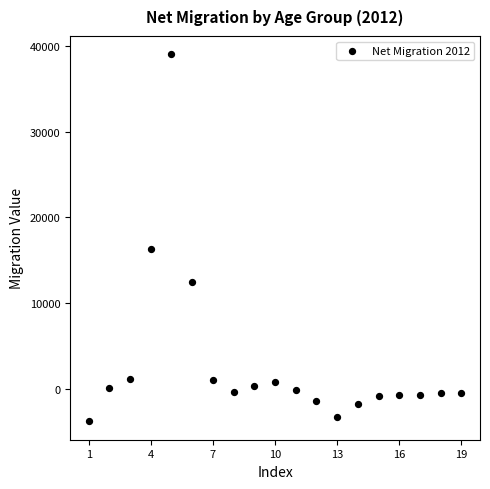

What is the range of Y values (max minus min)?

42813